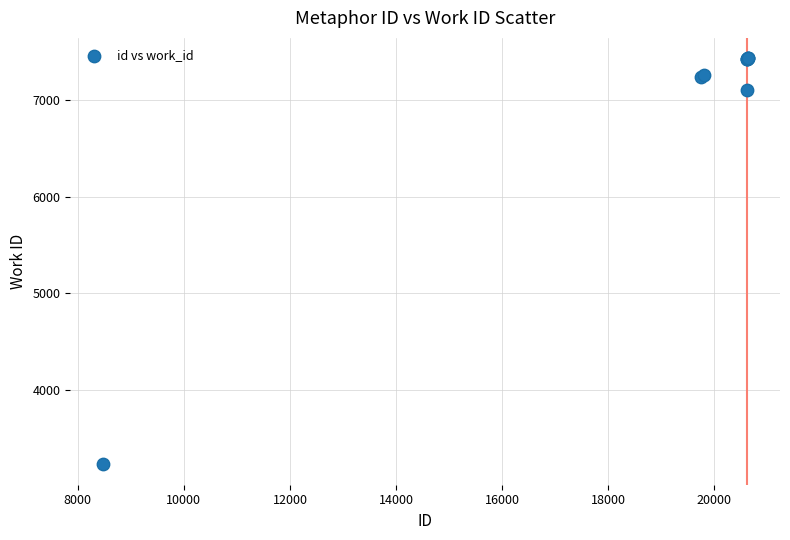

What Y value in the scatter plot is closest to 5331?

7108